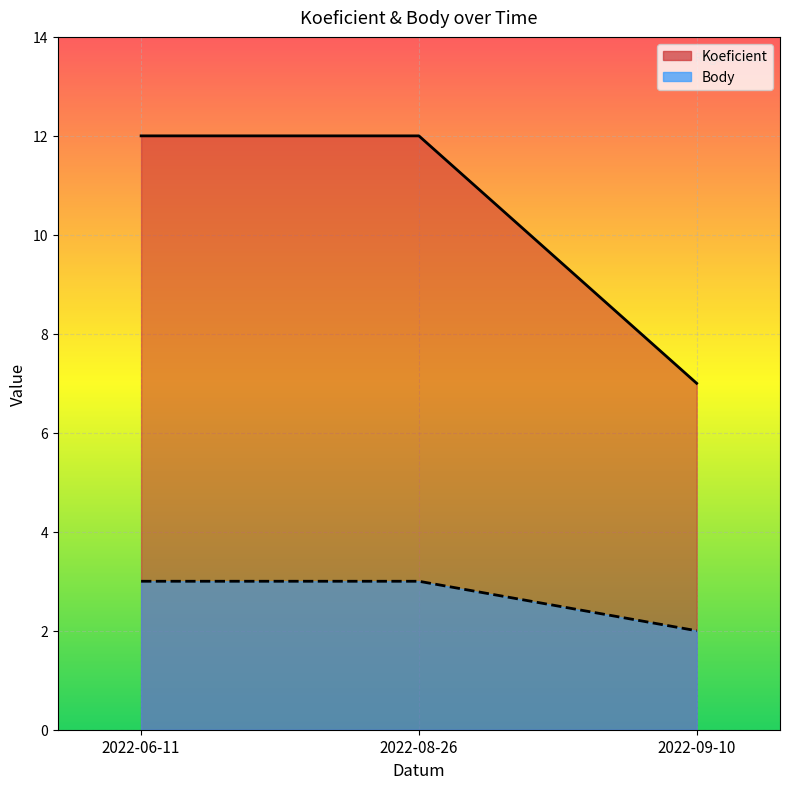

Reading right to left, list all the values displayed in this chart.

Koeficient: 2022-09-10=7	2022-08-26=12	2022-06-11=12
Body: 2022-09-10=2	2022-08-26=3	2022-06-11=3